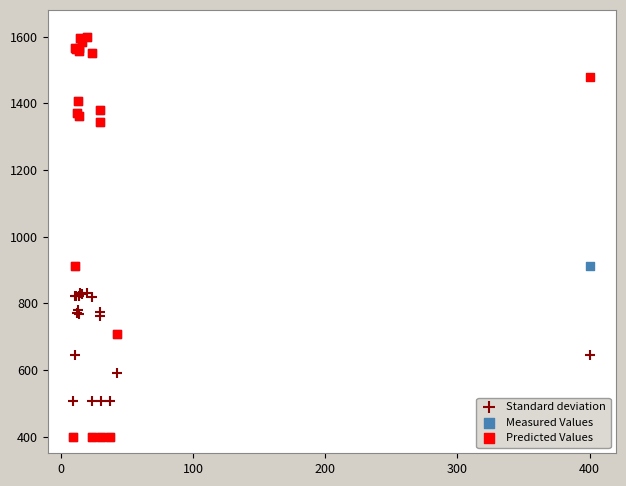

What are all the series names shown in the legend?

Standard deviation, Measured Values, Predicted Values